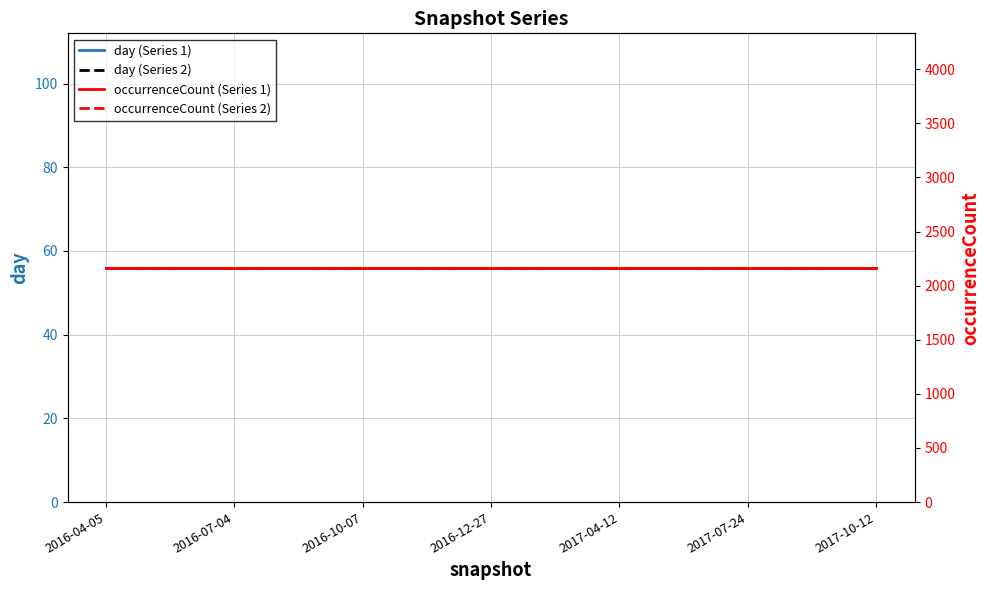

What is the greatest value displayed?

2166